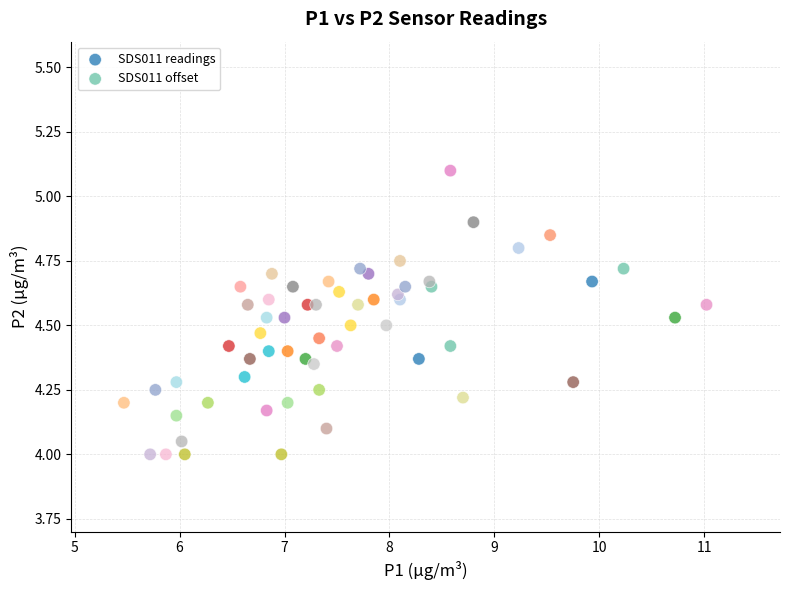

Which series has the widest spread of Y values?

SDS011 readings